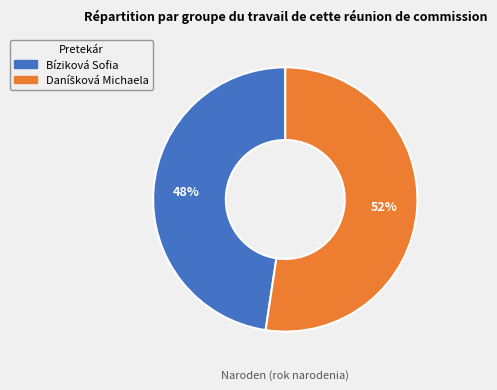

To the nearest percent, what portion does Bíziková Sofia represent?

48%